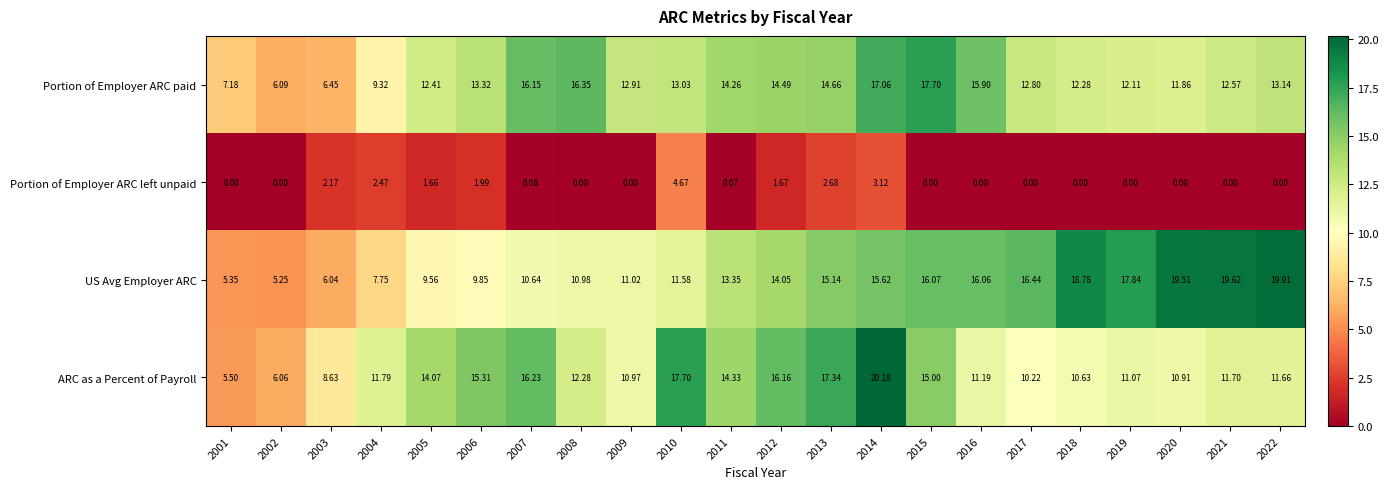

List the series in order of their peak value, highest first.

ARC as a Percent of Payroll, US Avg Employer ARC, Portion of Employer ARC paid, Portion of Employer ARC left unpaid